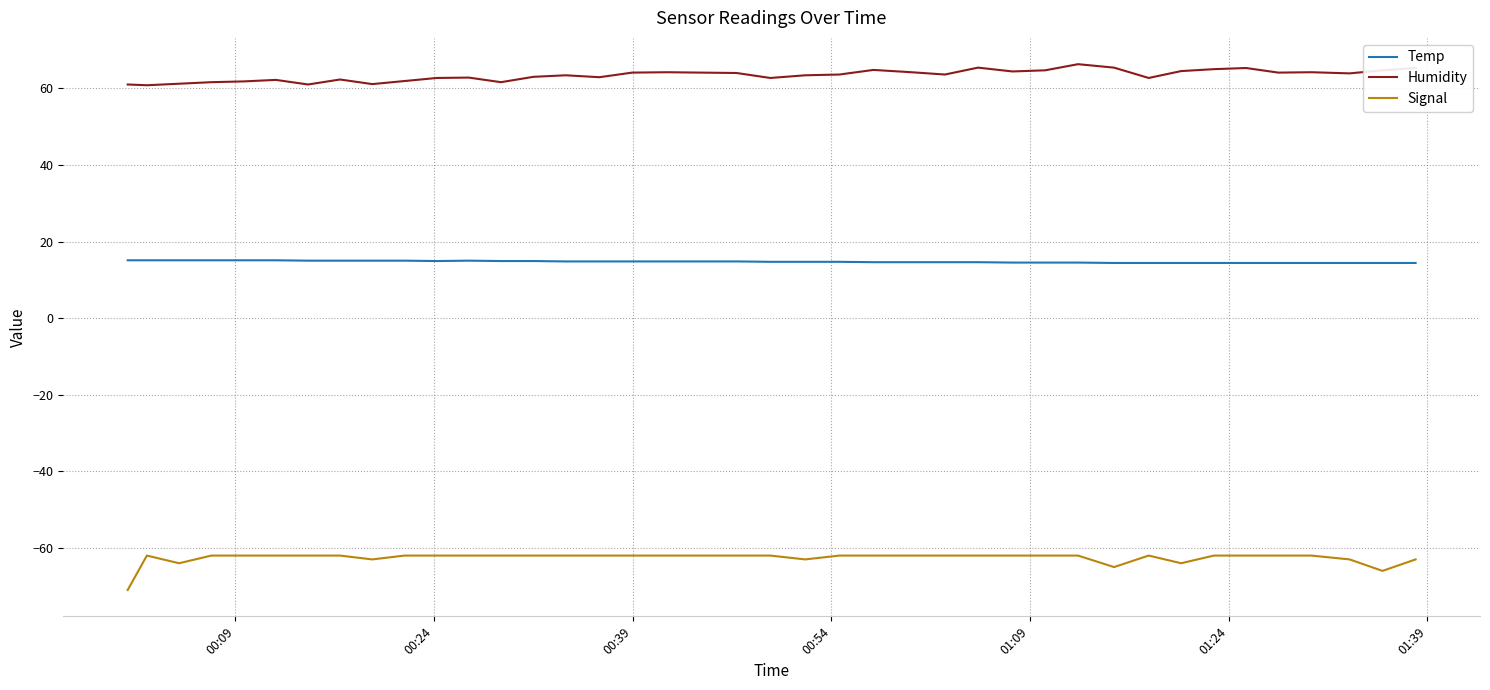

True or false: Humidity and Temp cross at least once.

False